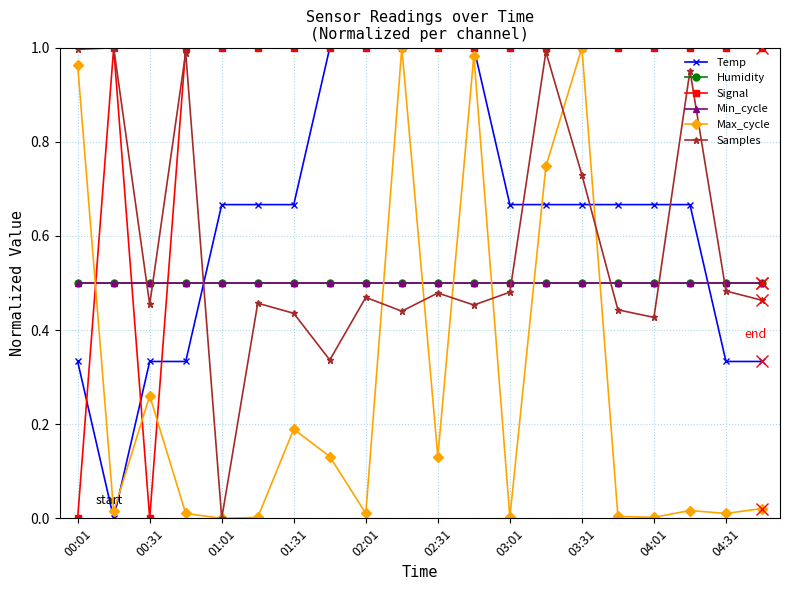

Which series ends up on top after the final intersection of Max_cycle and Samples?

Samples